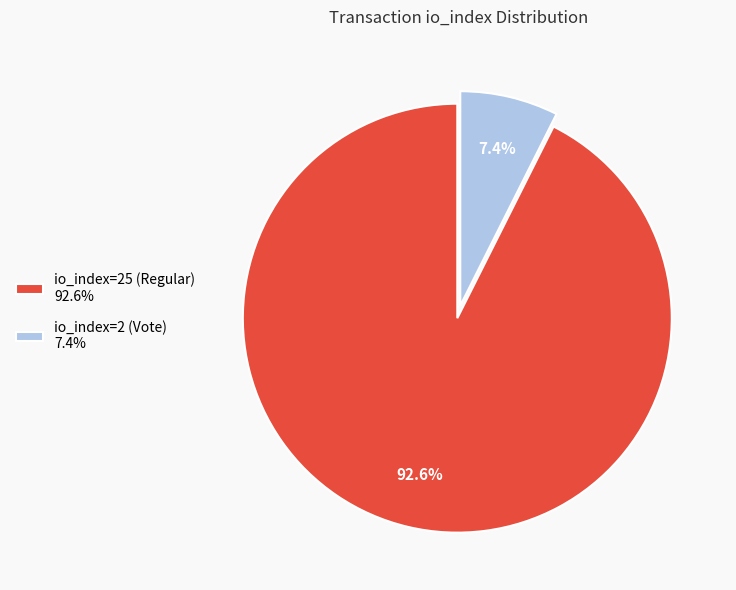

Rank the categories by value from lowest to highest.

io_index=2 (Vote), io_index=25 (Regular)